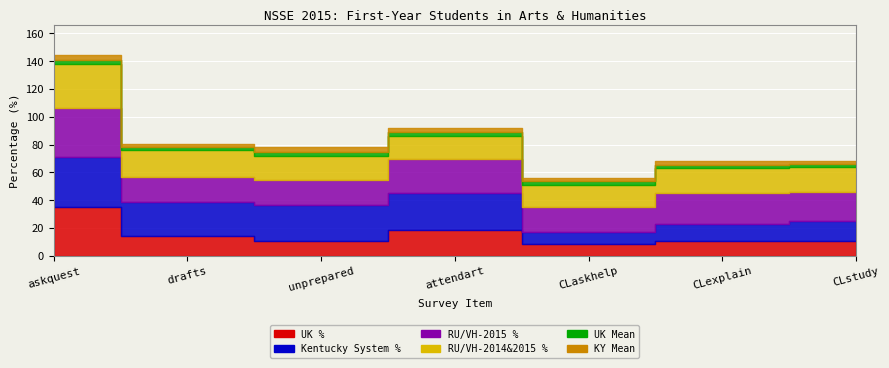

What is the average value of the RU/VH-2015 % series?

22.4